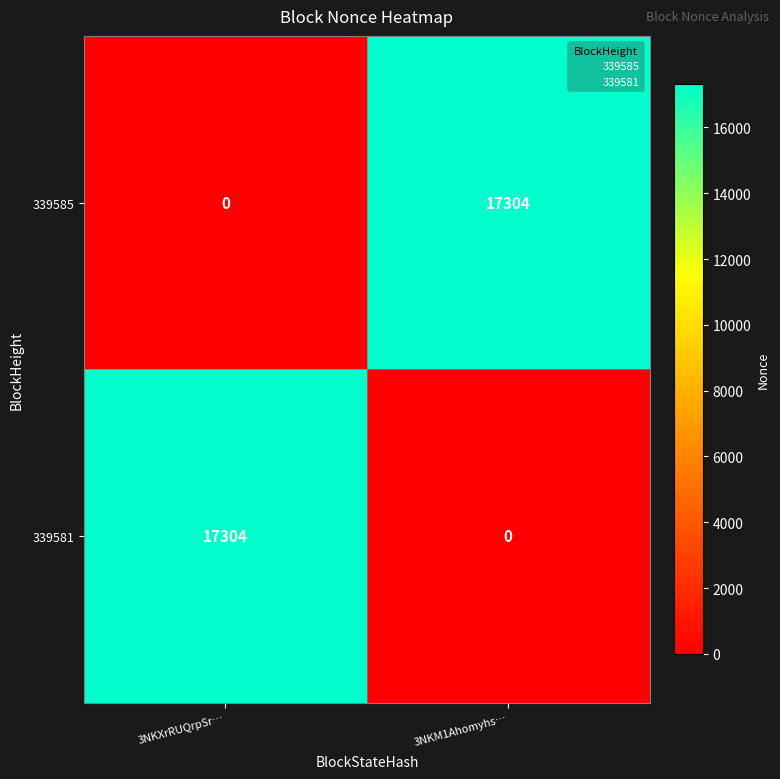

What is the highest value of the 339585 series?

17304